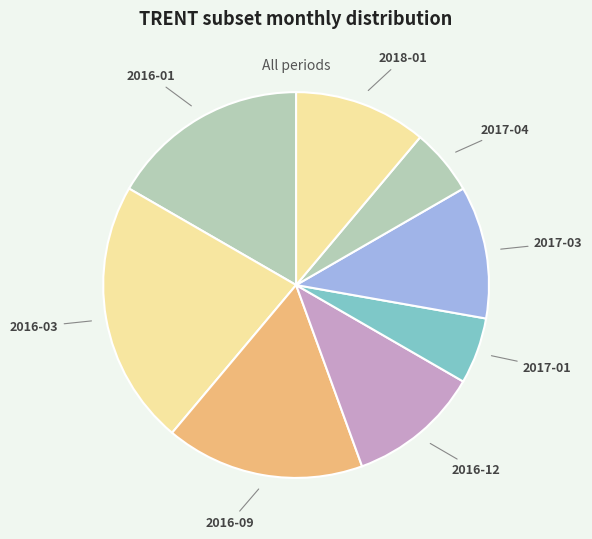

What is the largest slice in the pie chart?

2016-03